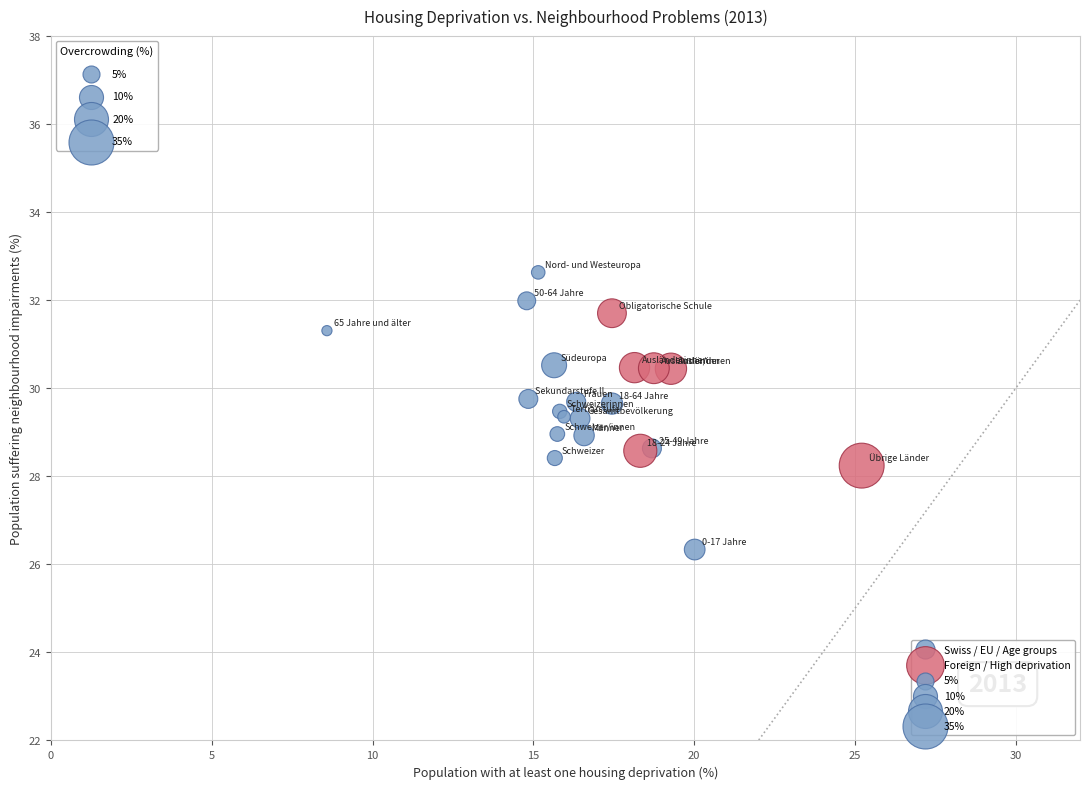

Which series reaches the maximum Y coordinate?

Swiss / EU / Age groups